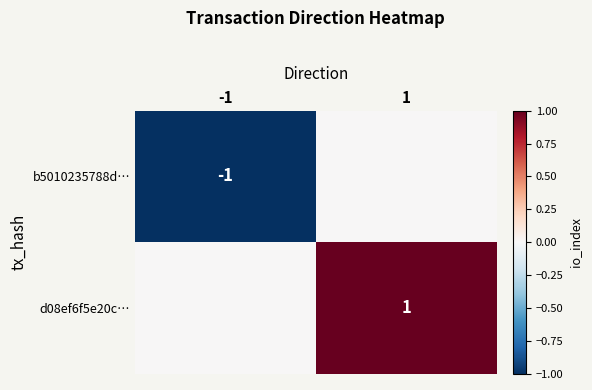

True or false: b5010235788d… has a value of 0 at -1.

False